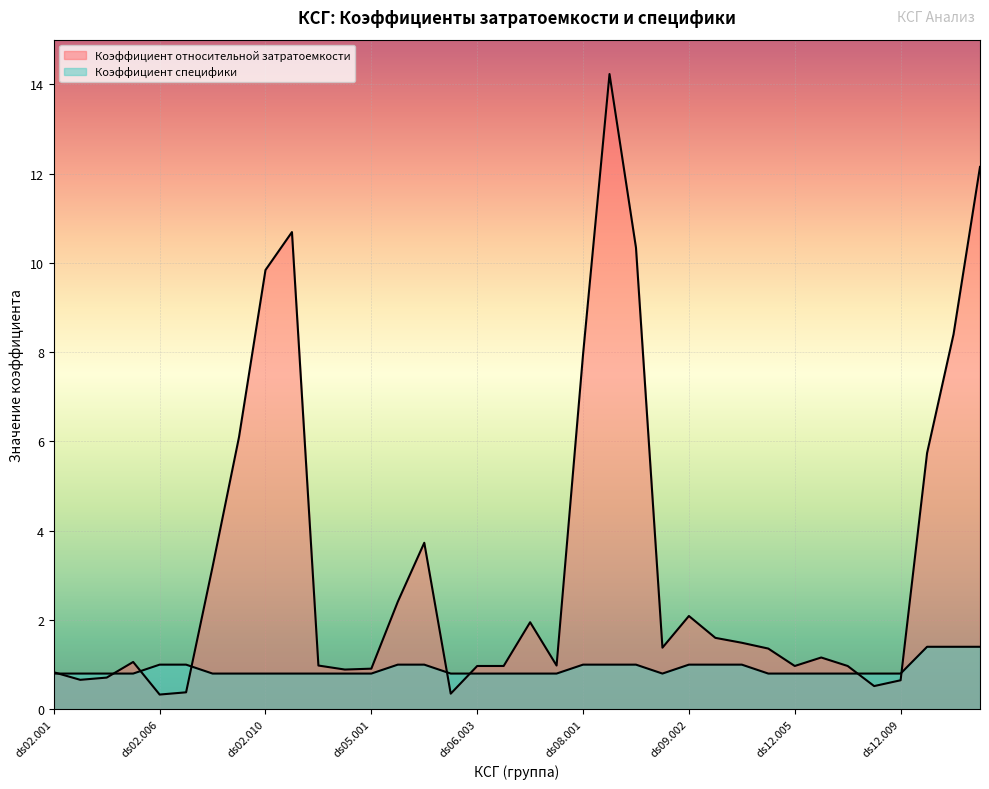

Which series has the largest total across all categories?

Коэффициент относительной затратоемкости